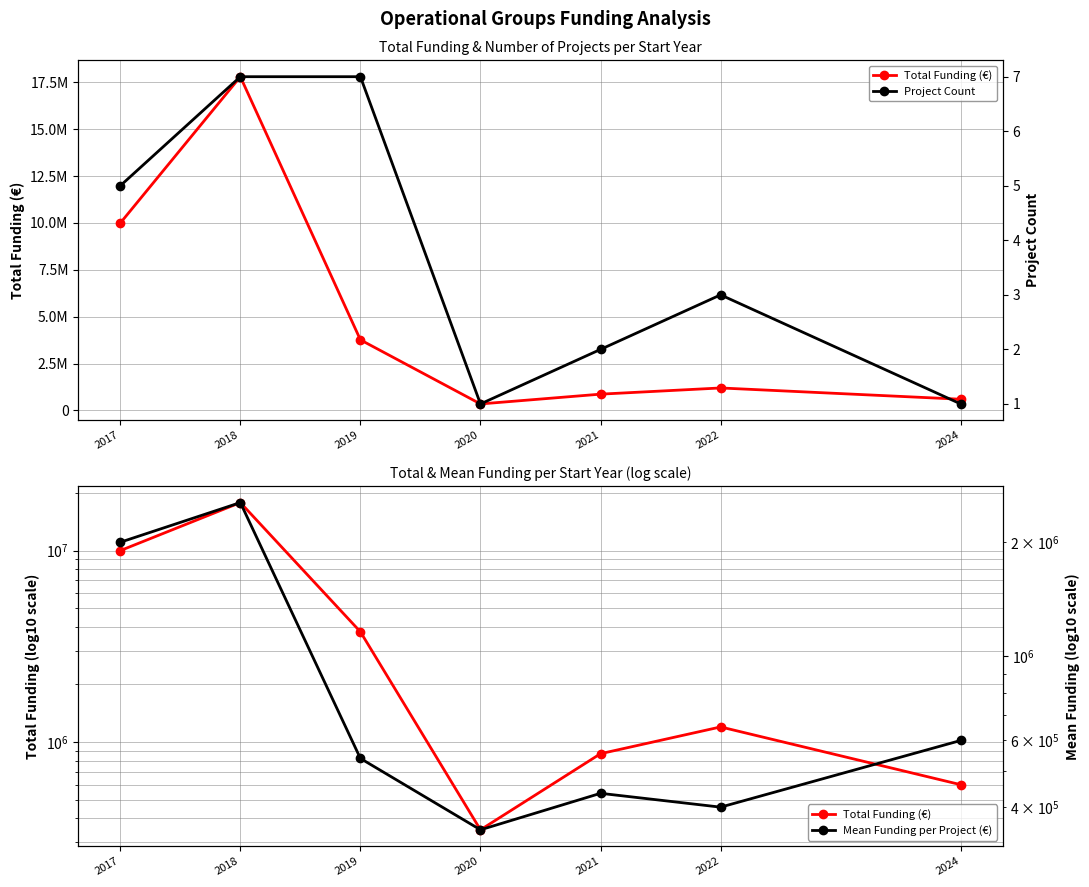

How many categories are shown in the chart?

7